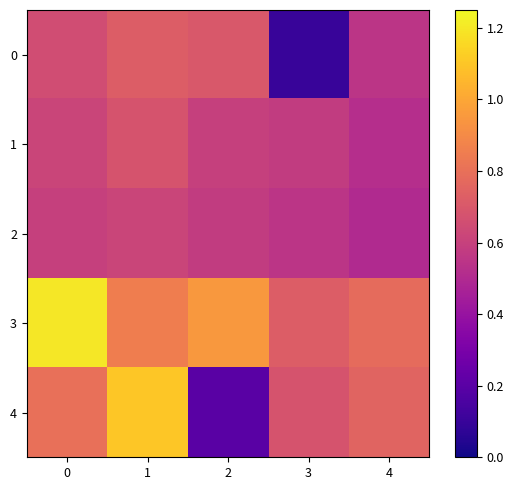

What is the difference between the highest and lowest values at 0?

0.6